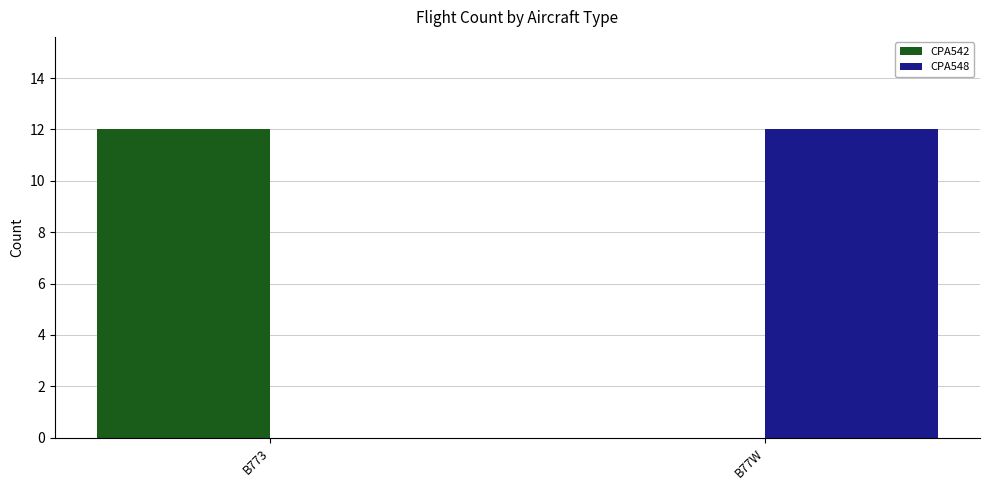

What is the sum of the CPA548 values at B77W and B773?

12